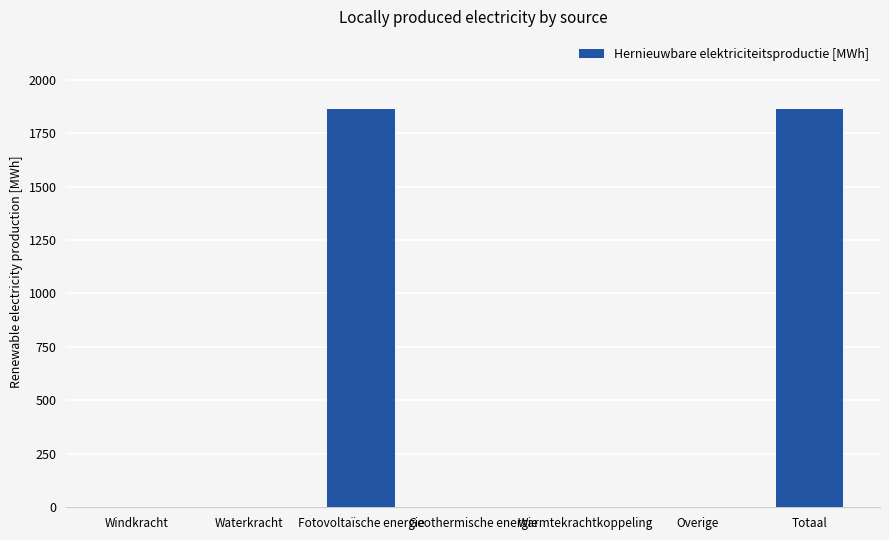

What is the approximate value at Totaal?

1862.3